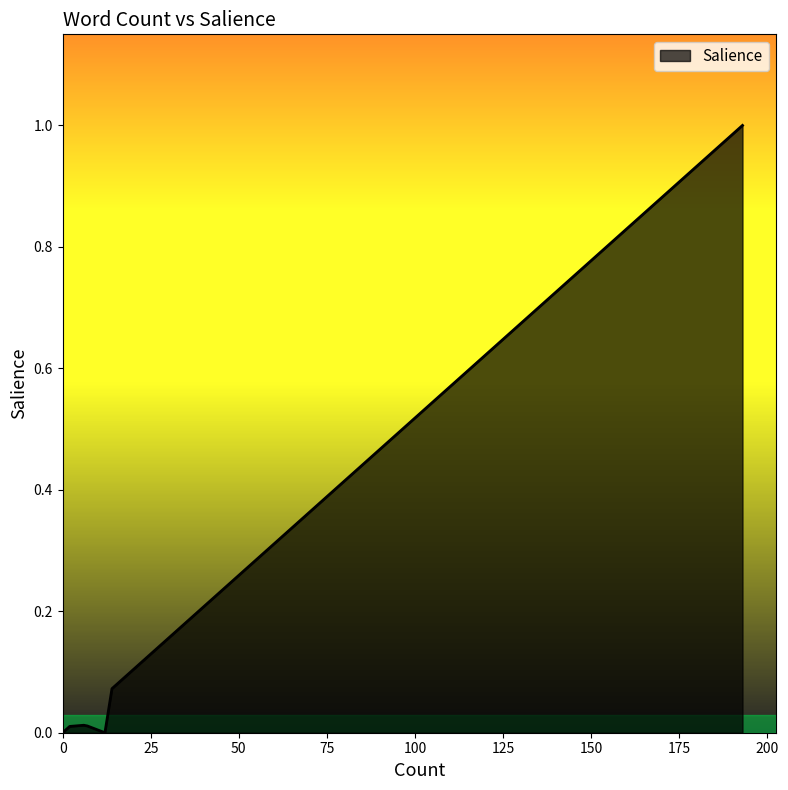

What is the label of the 4th point from the right?

7